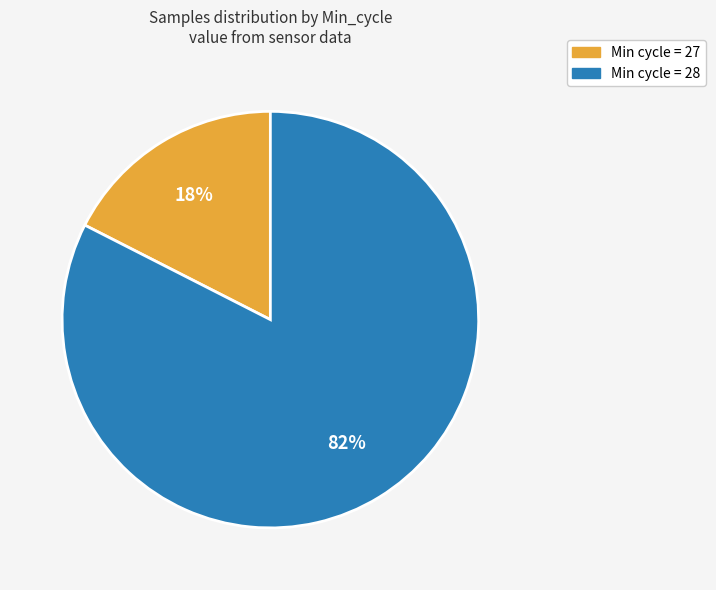

Which slice is the largest?

Min cycle = 28